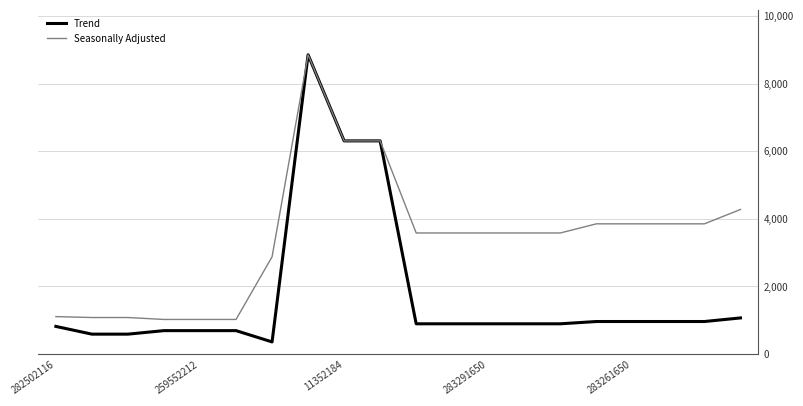

Where is Seasonally Adjusted nearest to the value 4940?

19